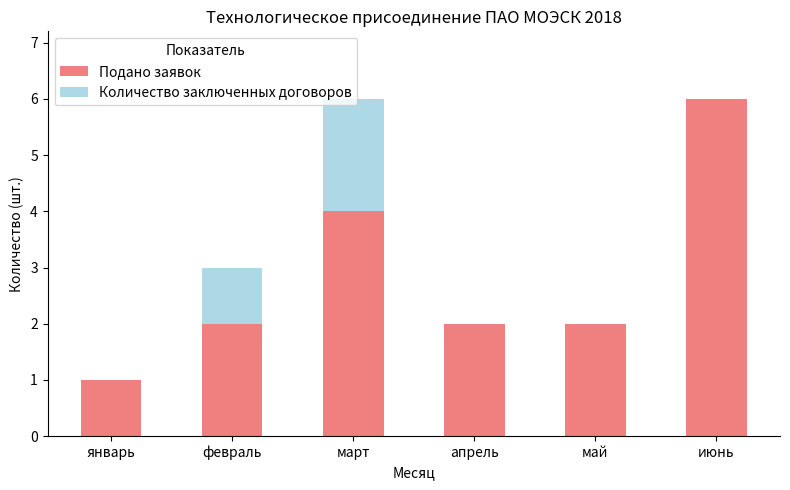

What value does the Подано заявок series have at июнь?

6